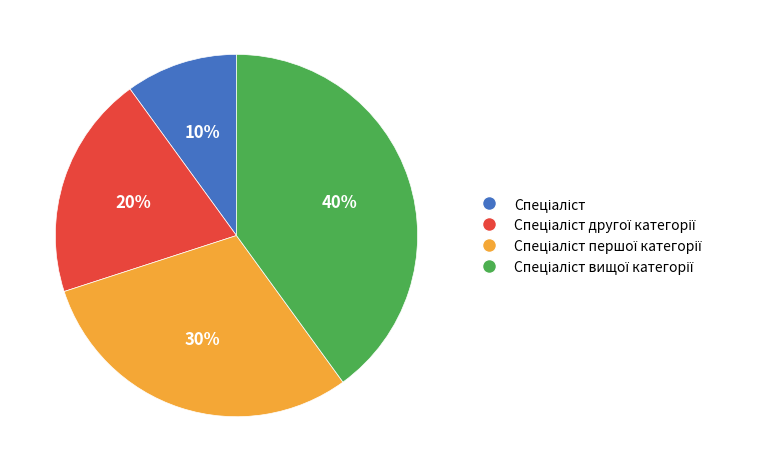

To the nearest percent, what is the average slice percentage?

25%